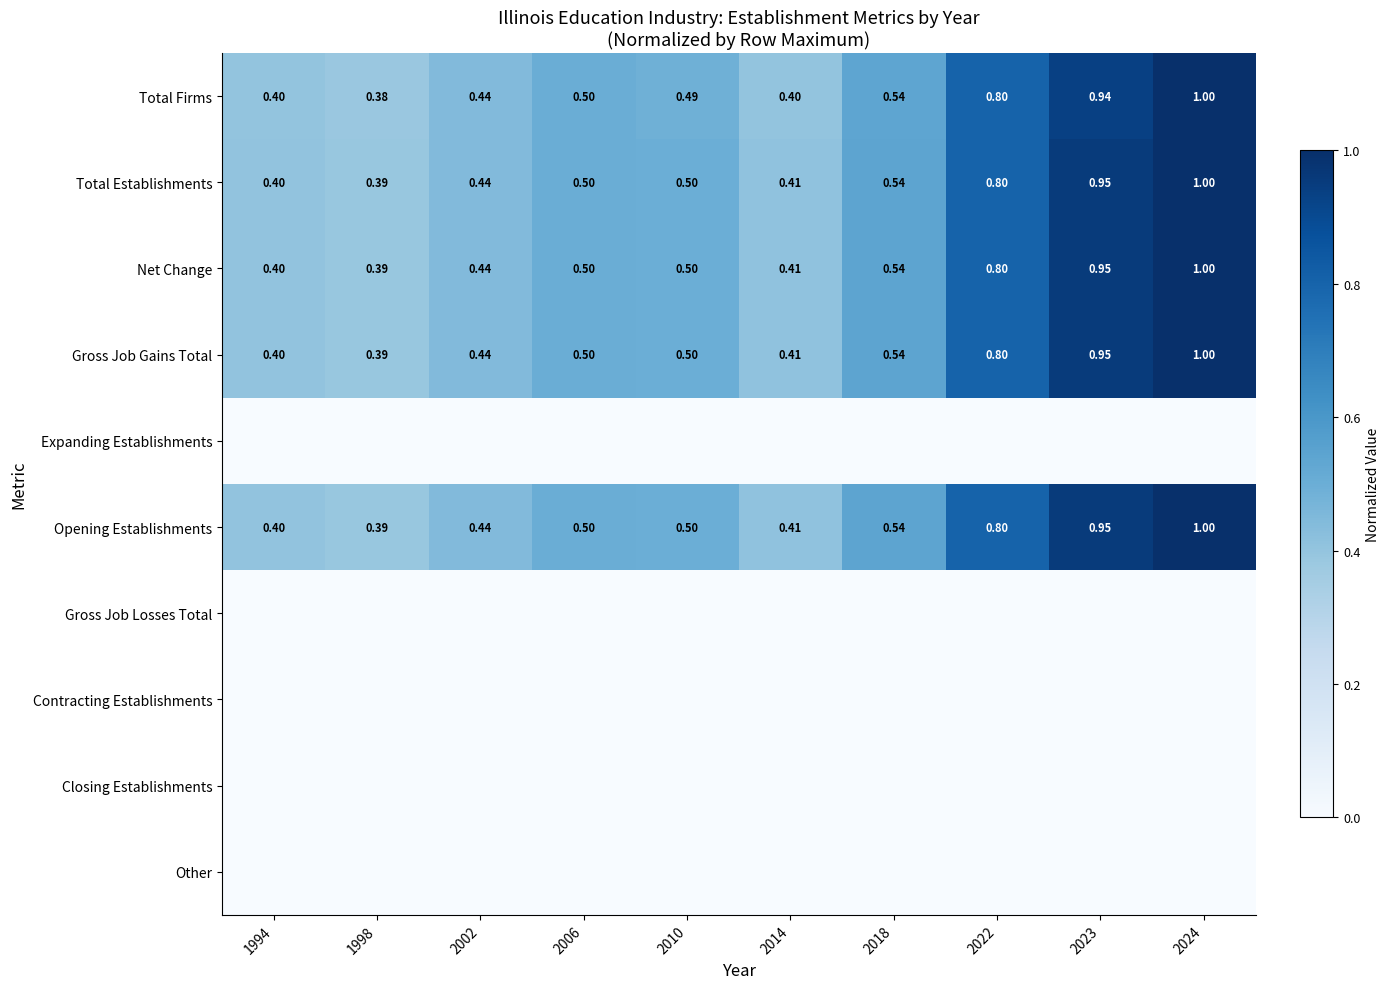

Is the value of Total Establishments at 2002 greater than the value of Net Change at 2024?

No